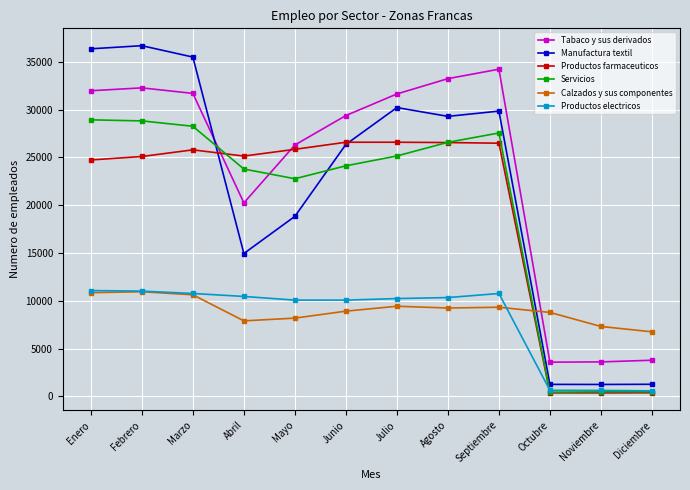

What is the spread (max minus min) of values at Julio?

22219